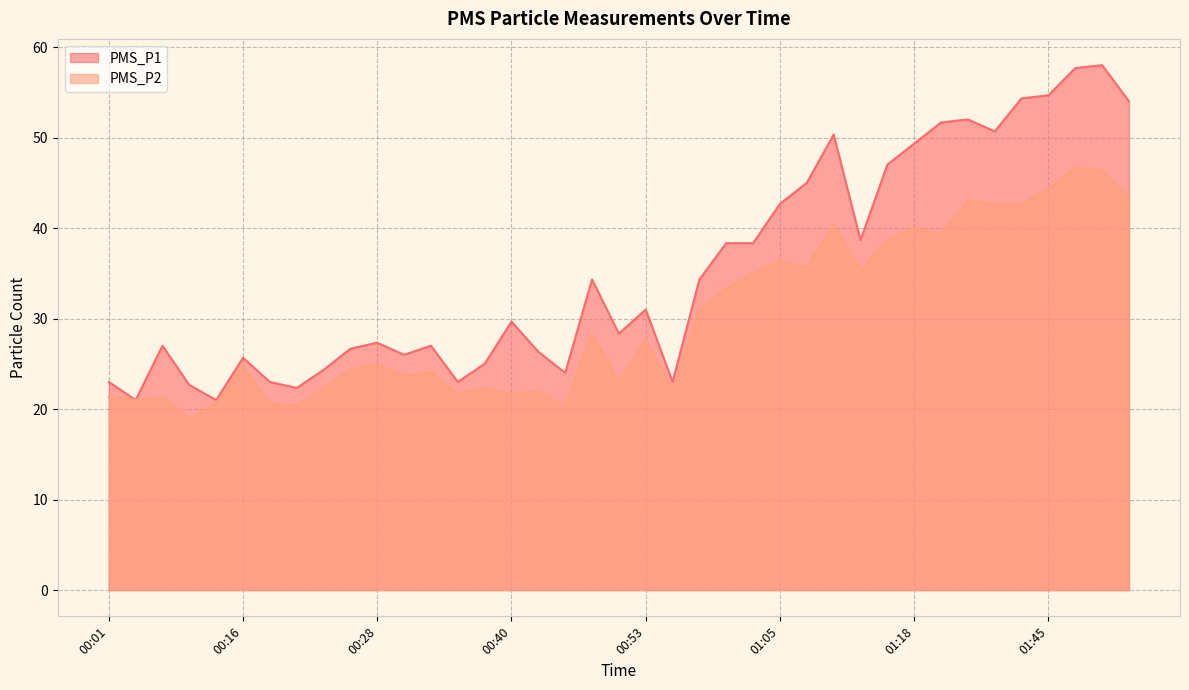

In PMS_P2, how many points are higher than both neighbors (excluding endpoints)?

13